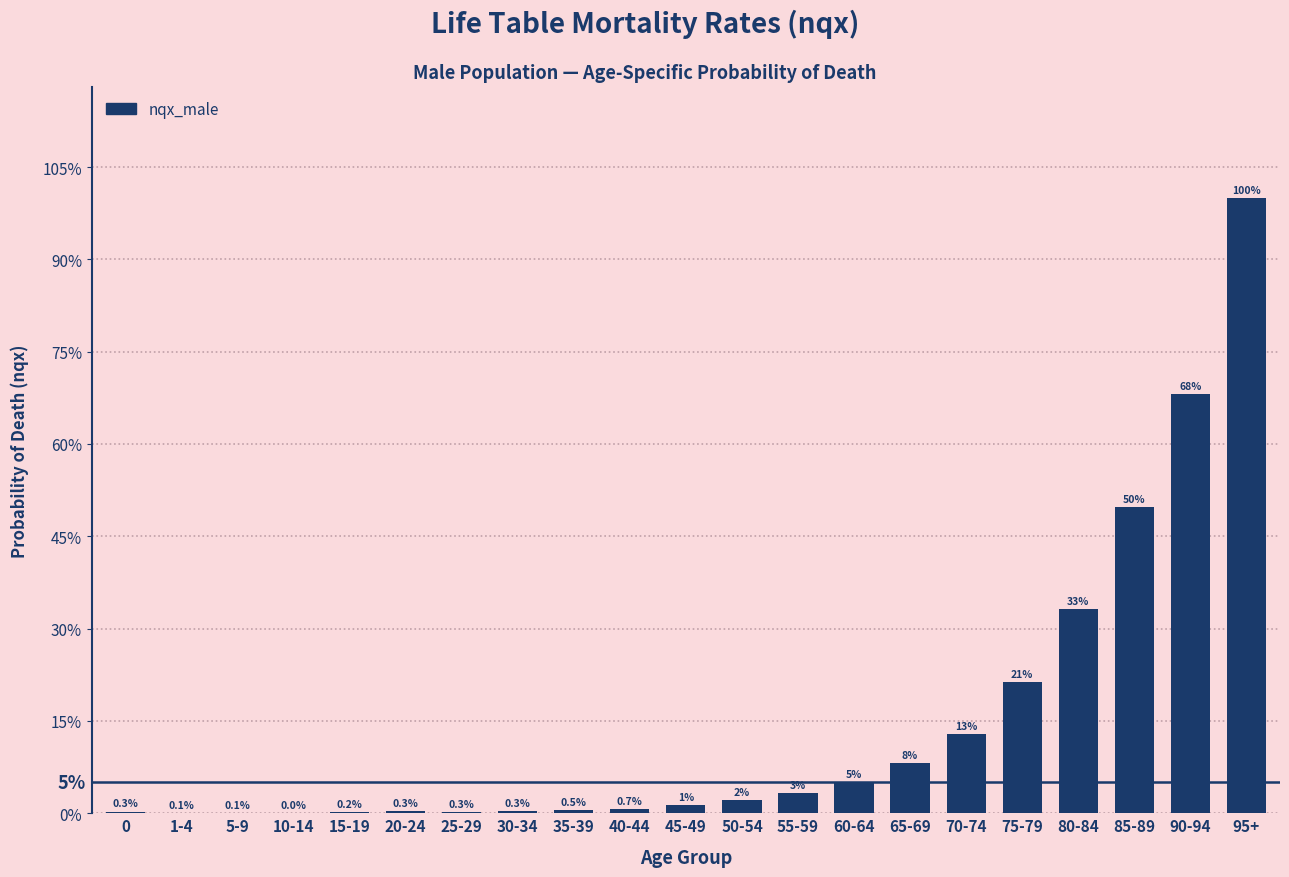

Are the bars horizontal?

No